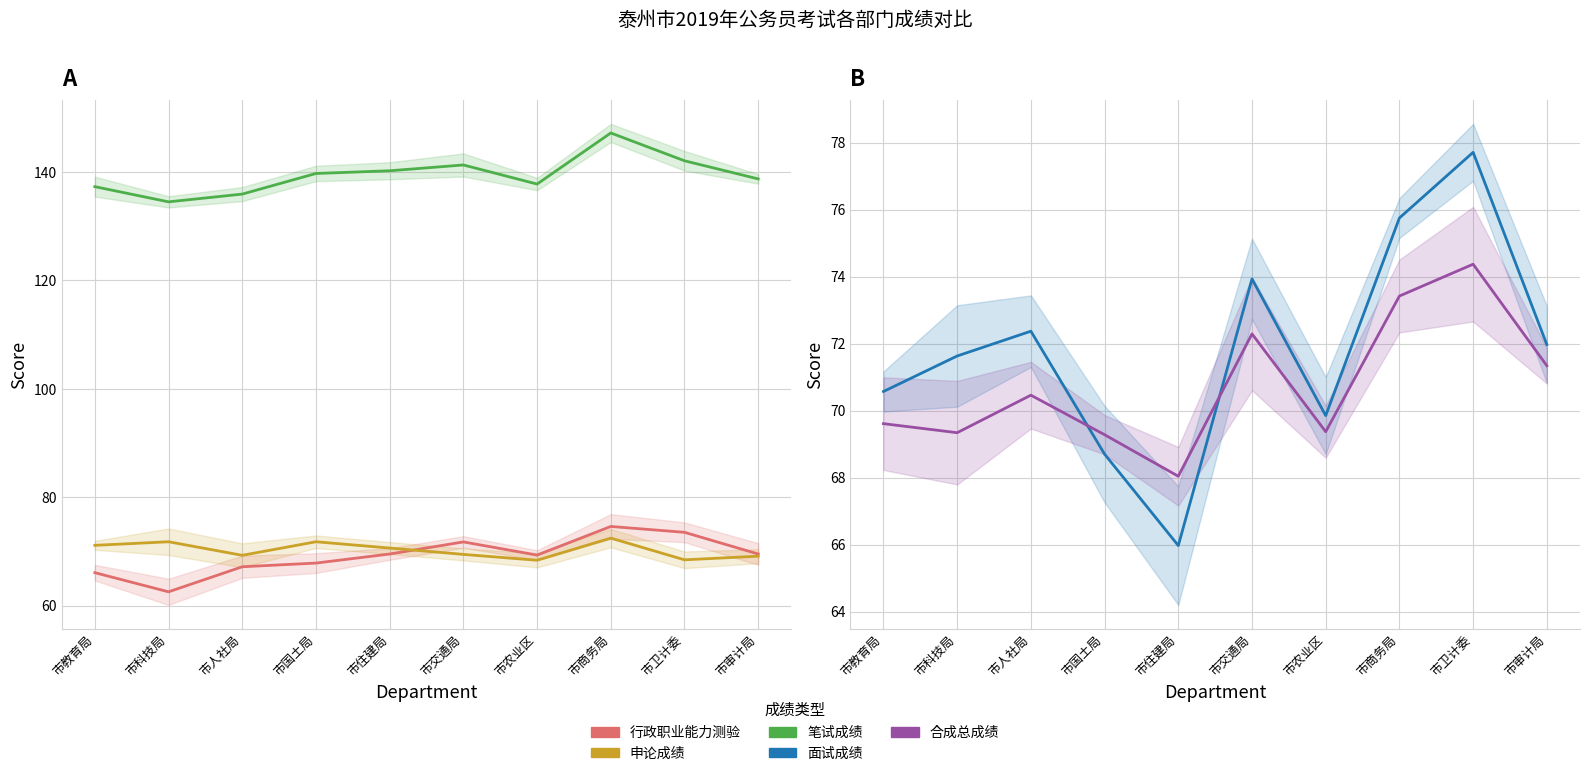

True or false: 笔试成绩 and 面试成绩 intersect in this chart.

False